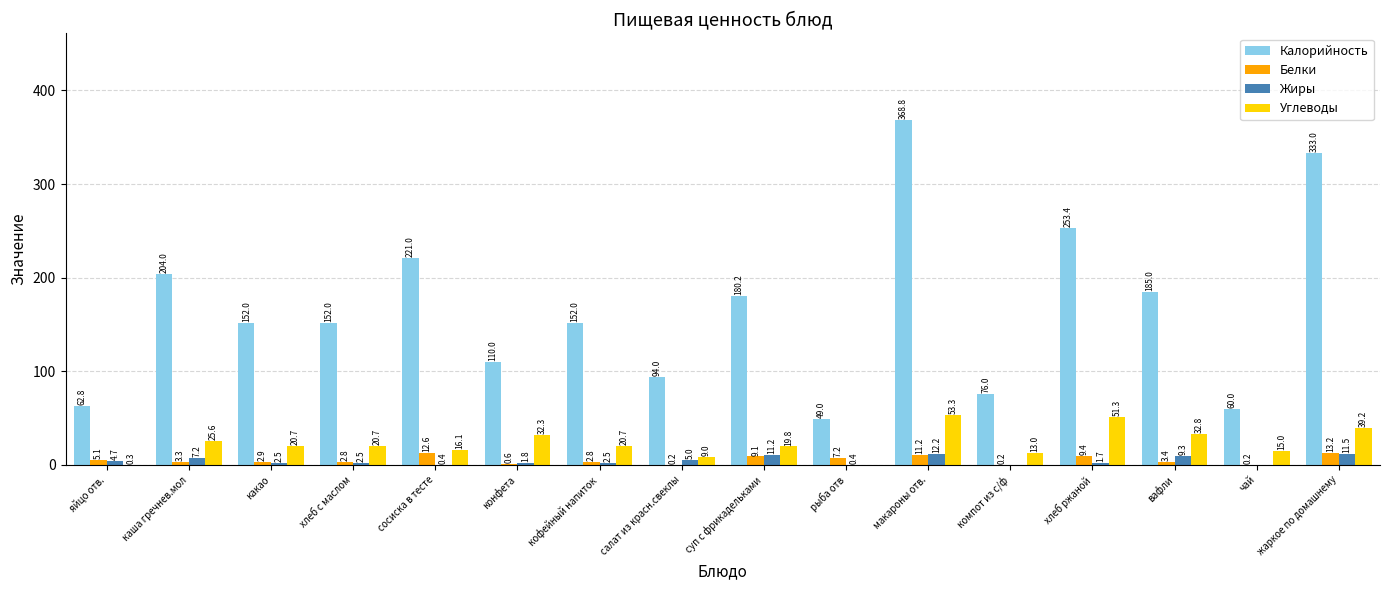

What is the sum of all Калорийность values?

2653.2